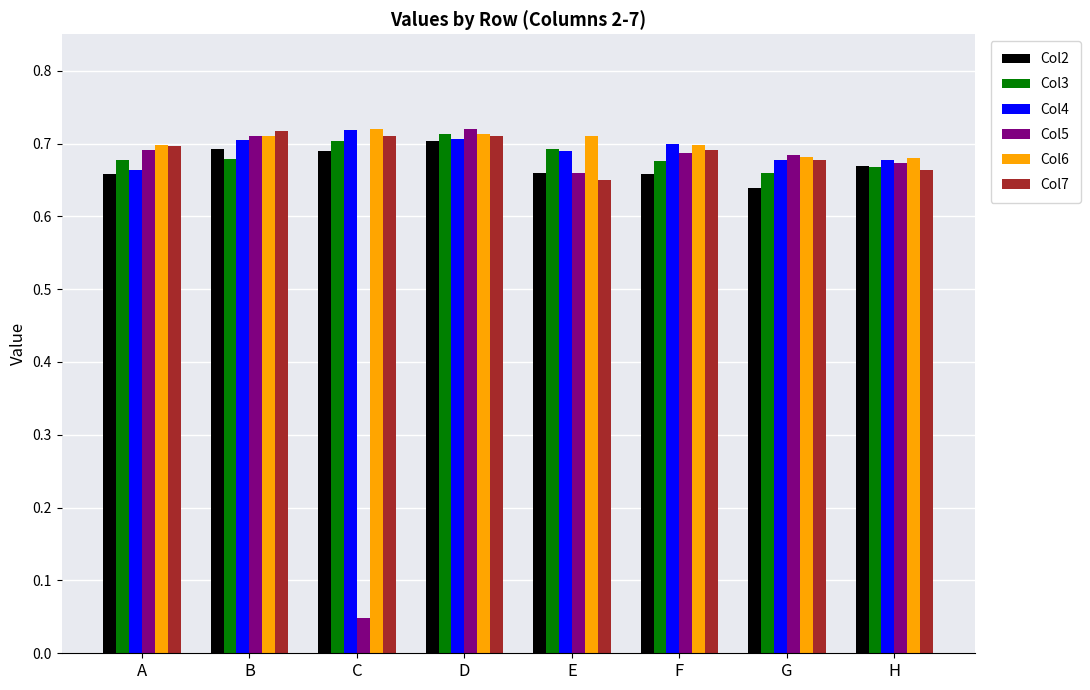

The Col3 series shows 0.7 at H. True or false?

True